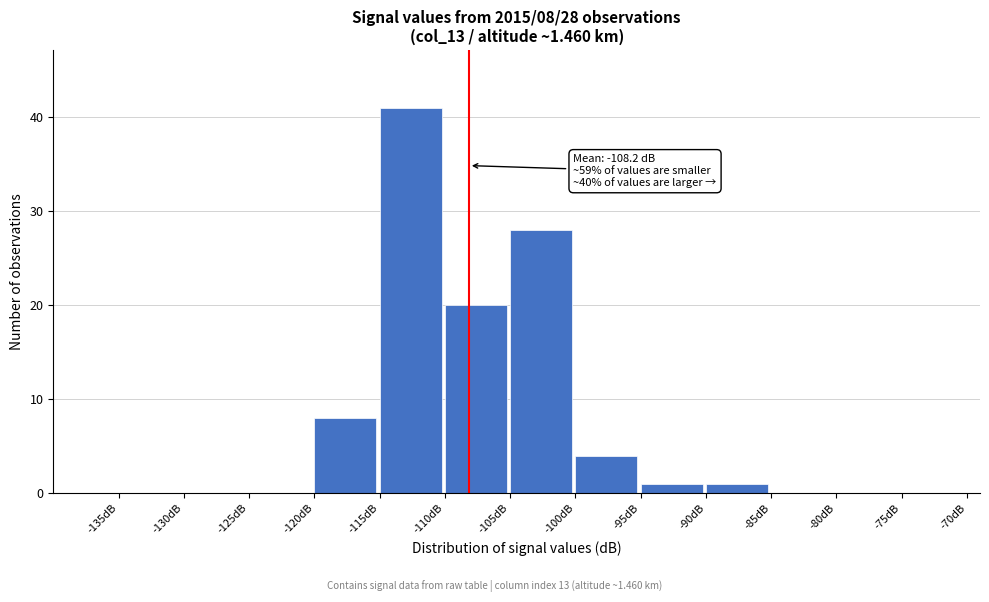

Over which range of the x-axis is the bar tallest?

-115 to -110